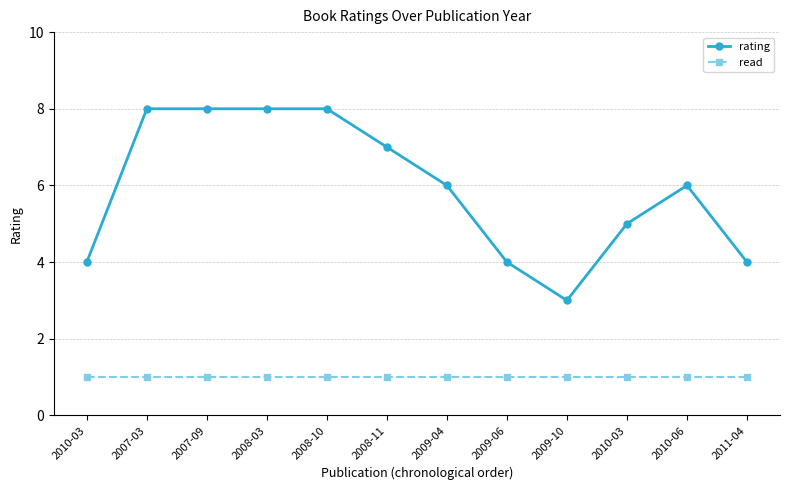

Reading left to right, what are all the values shown in this chart?

rating: 2010-03=4	2007-03=8	2007-09=8	2008-03=8	2008-10=8	2008-11=7	2009-04=6	2009-06=4	2009-10=3	2010-03=5	2010-06=6	2011-04=4
read: 2010-03=1	2007-03=1	2007-09=1	2008-03=1	2008-10=1	2008-11=1	2009-04=1	2009-06=1	2009-10=1	2010-03=1	2010-06=1	2011-04=1